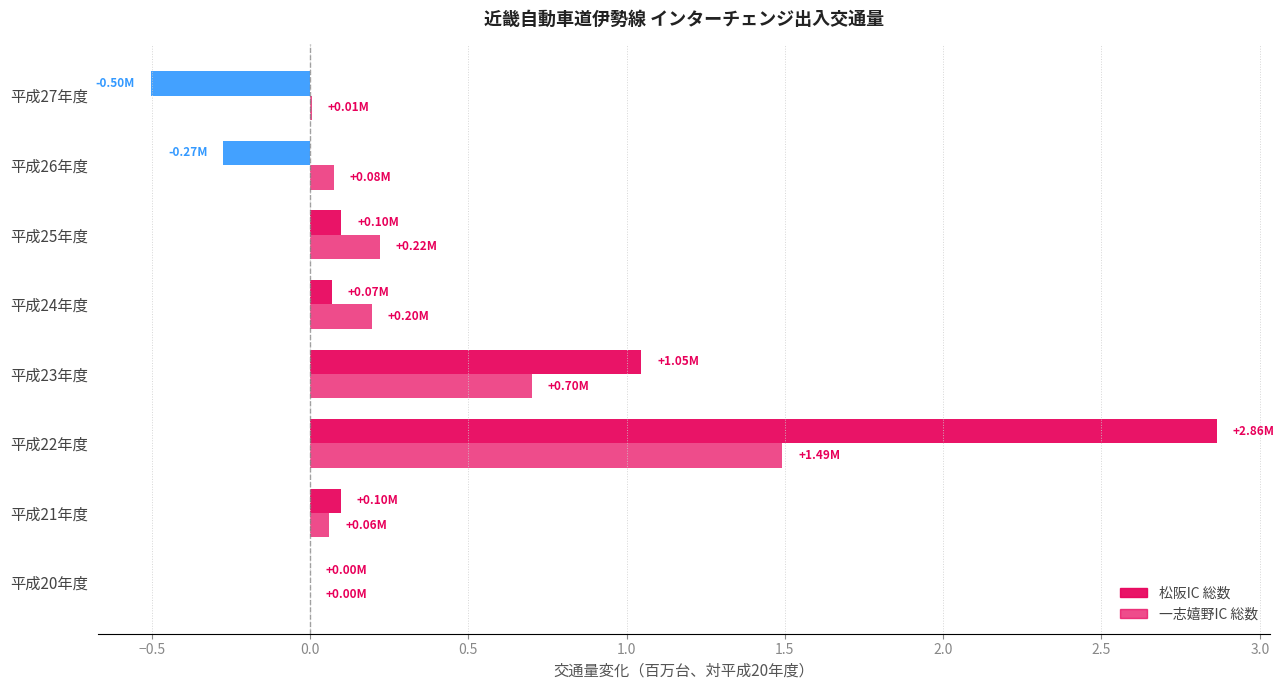

Count the number of data series in this chart.

2